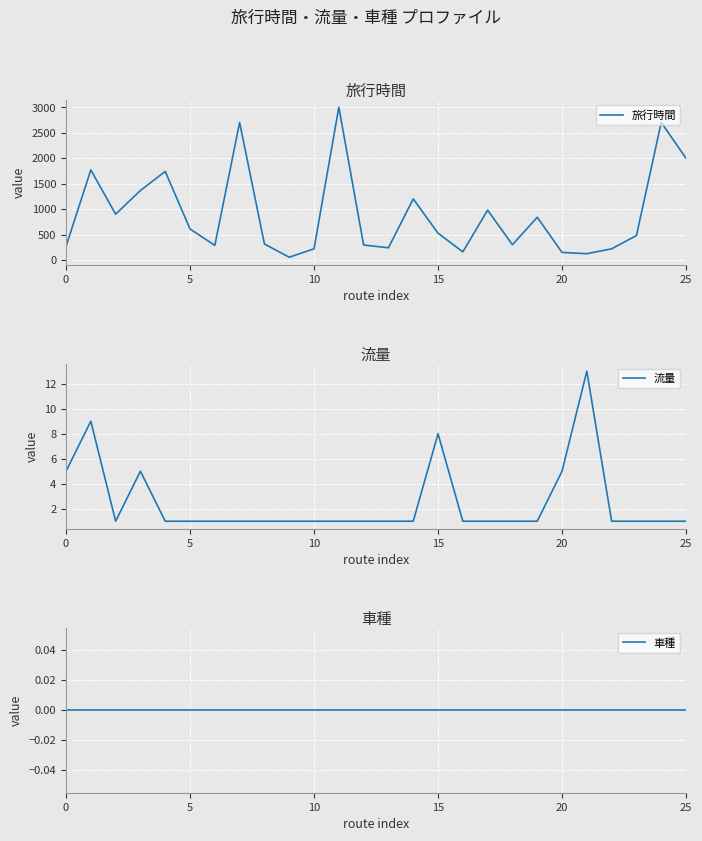

Is it true that 流量 equals 1 at 25?

True